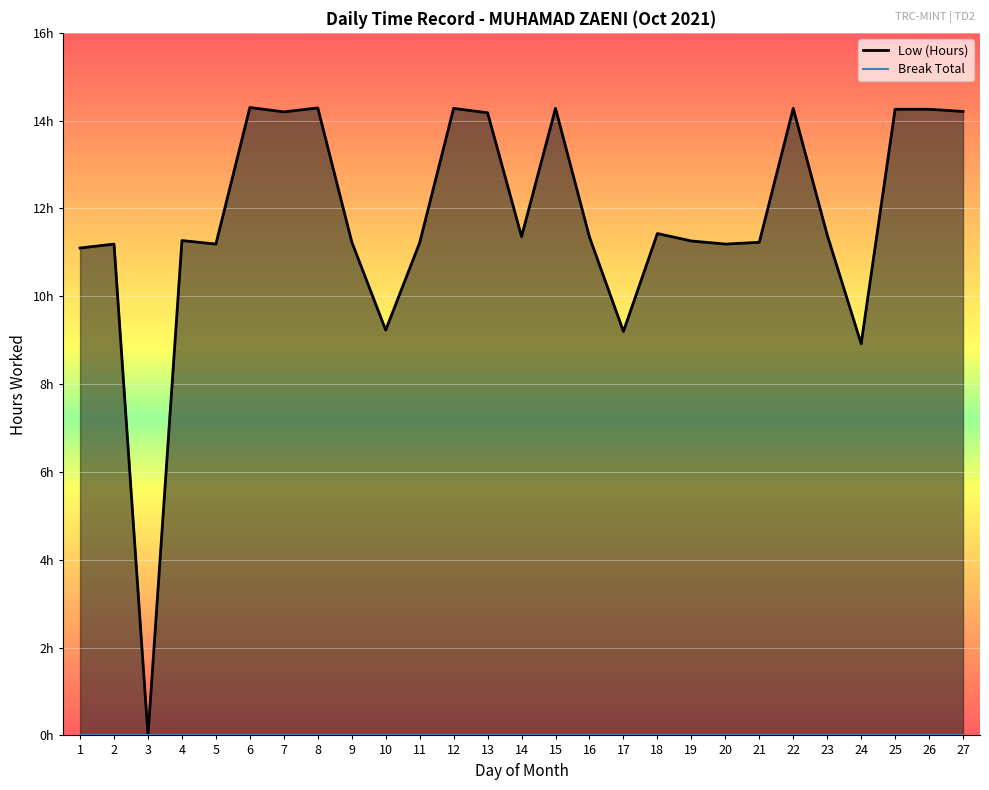

How many interior local peaks (higher than both neighbors) does the data have?

8